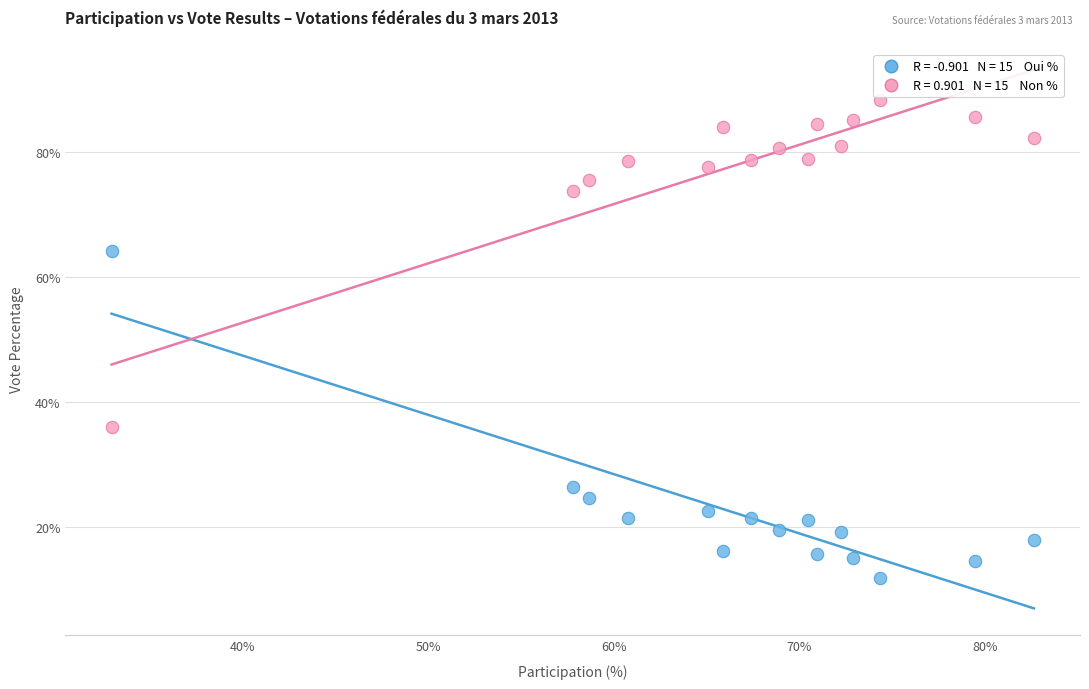

Across all data points, what is the range of X values (max minus min)?

49.7